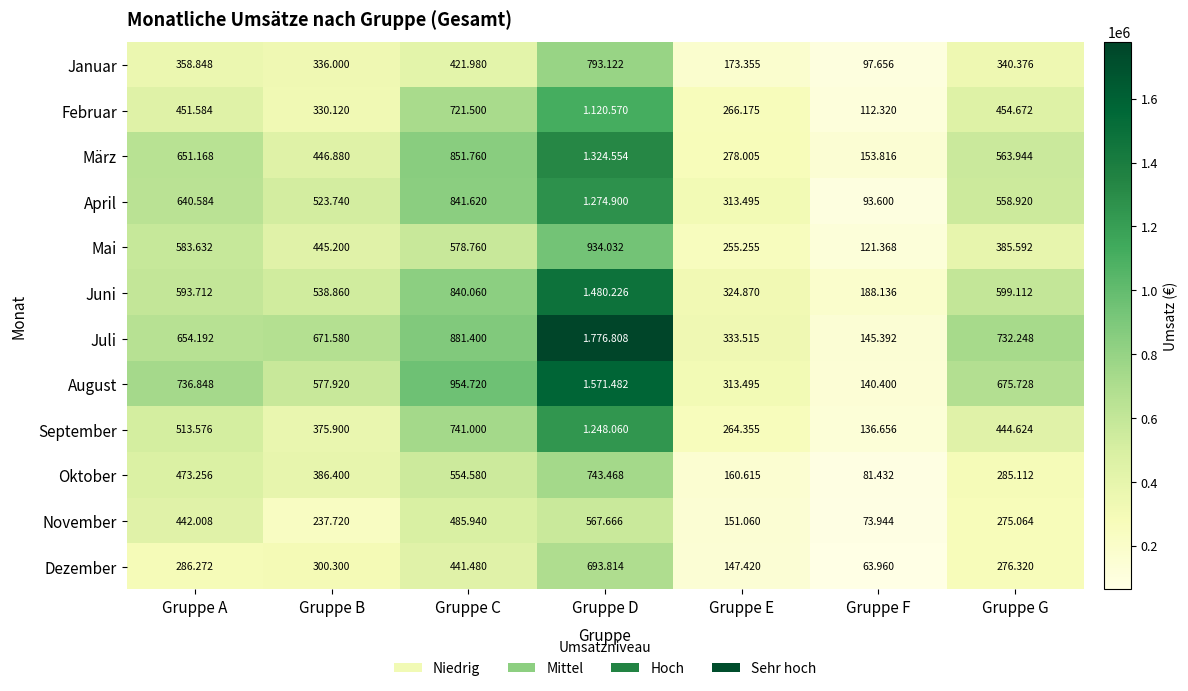

What is the average value of the Juni series?

652139